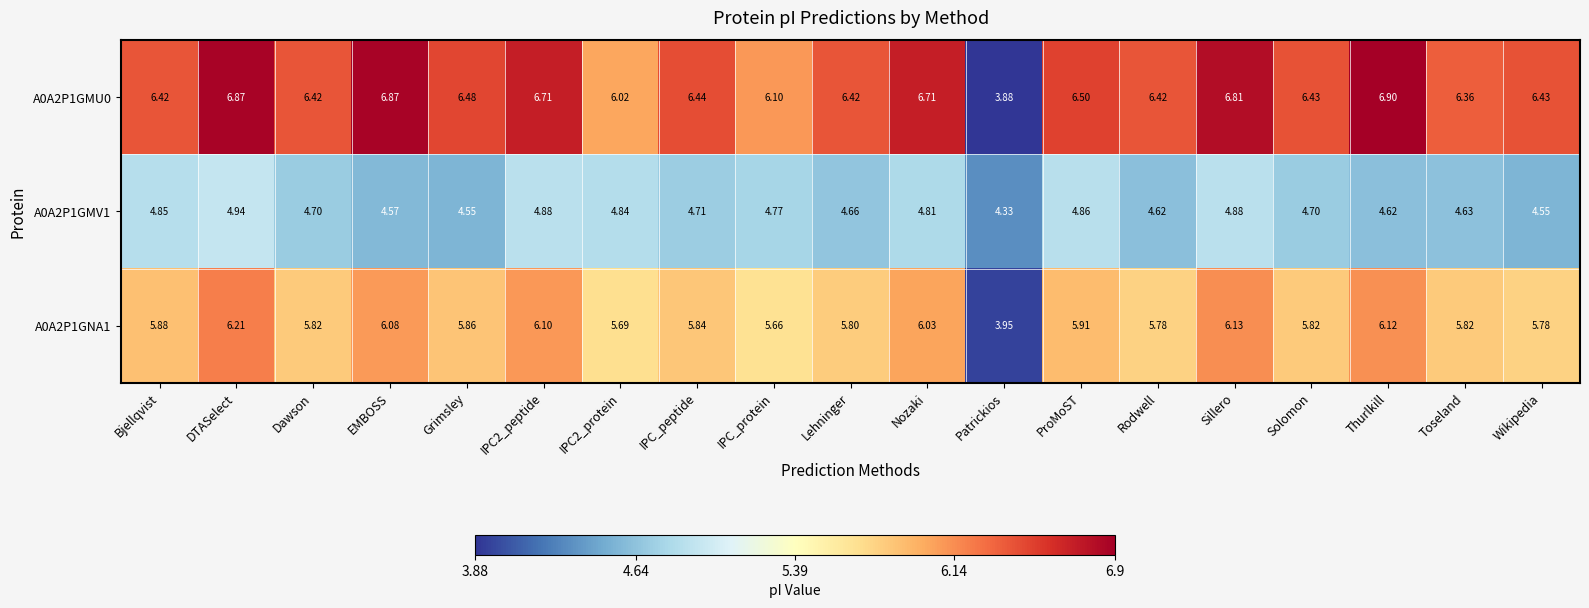

Is the value of A0A2P1GMV1 at Lehninger greater than the value of A0A2P1GNA1 at Dawson?

No